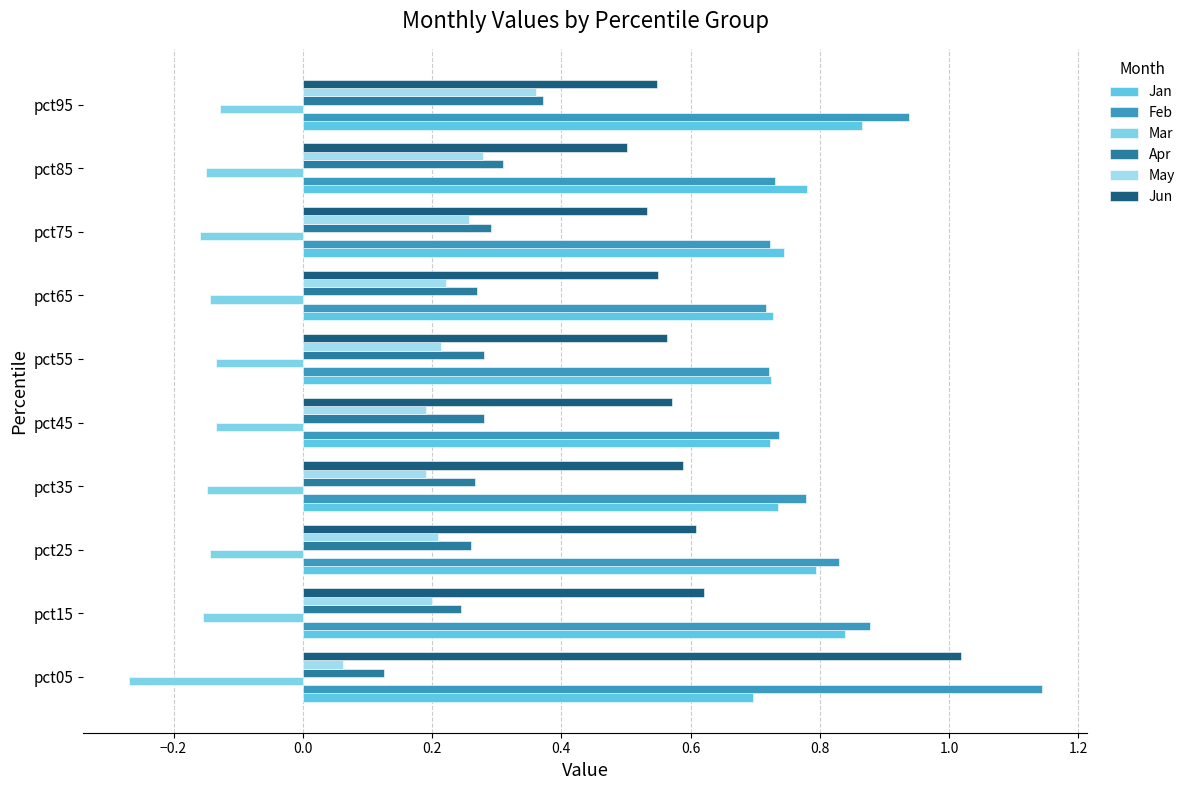

Count the number of data series in this chart.

6